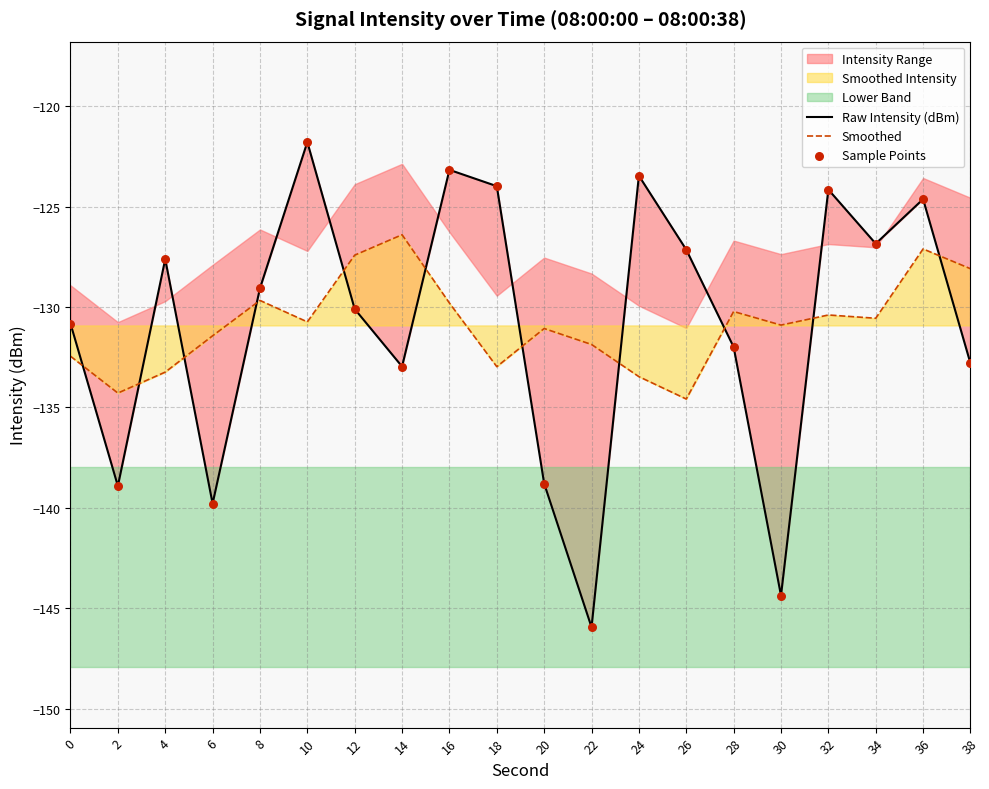

The value of Smoothed at 22 is -79.7. True or false?

False